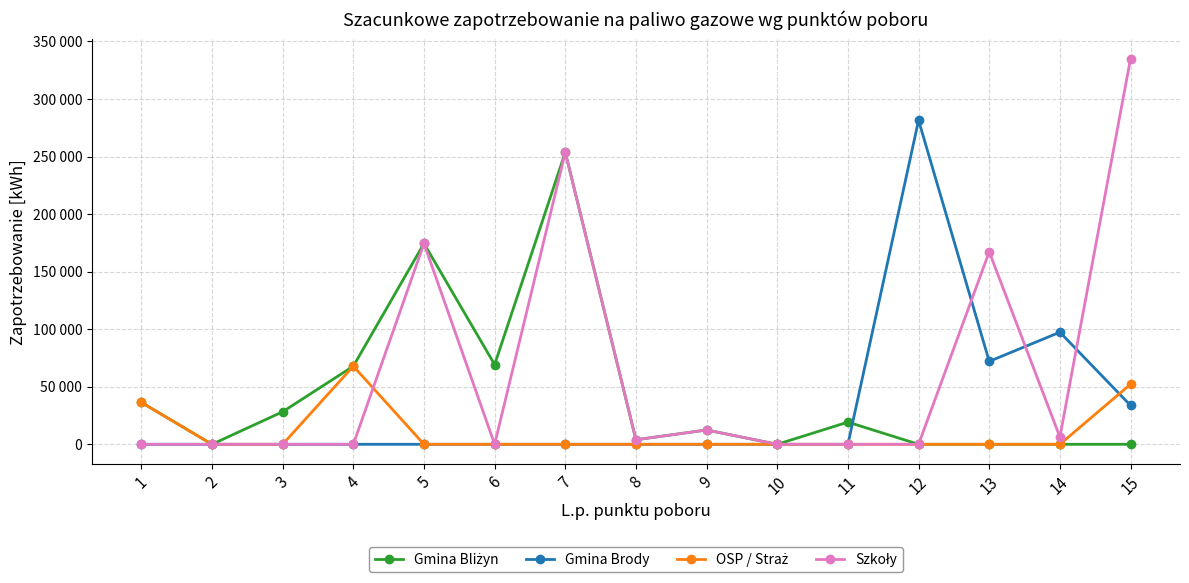

Is this an area chart (filled region under the line)?

No